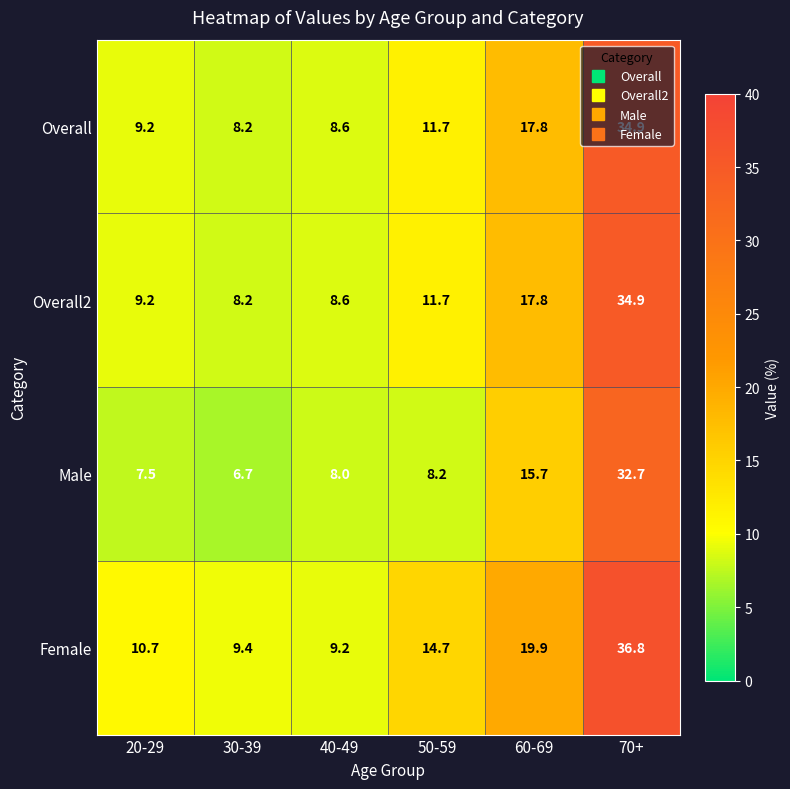

Read the Male value at 40-49.

8.0